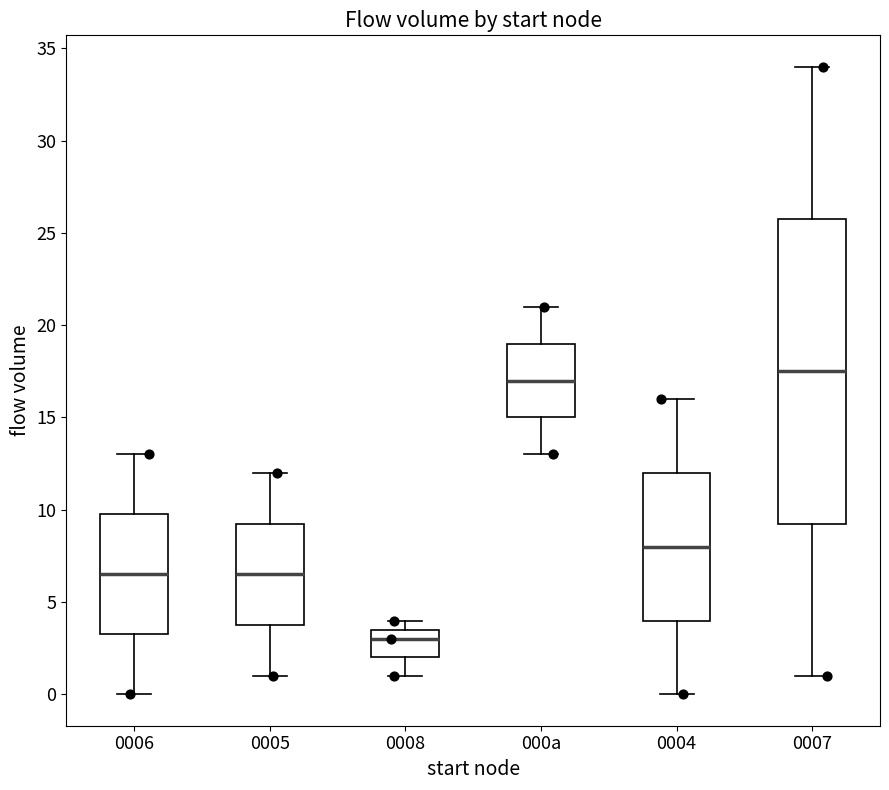

Comparing the boxes themselves (not the whiskers), which one is the tallest?

0007